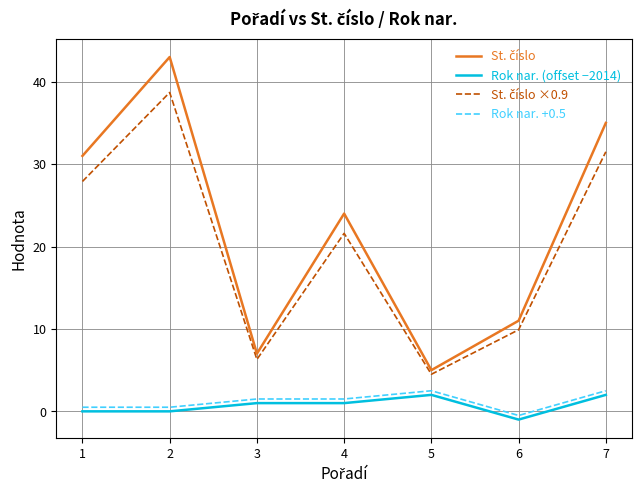

How many lines are shown in the chart?

4